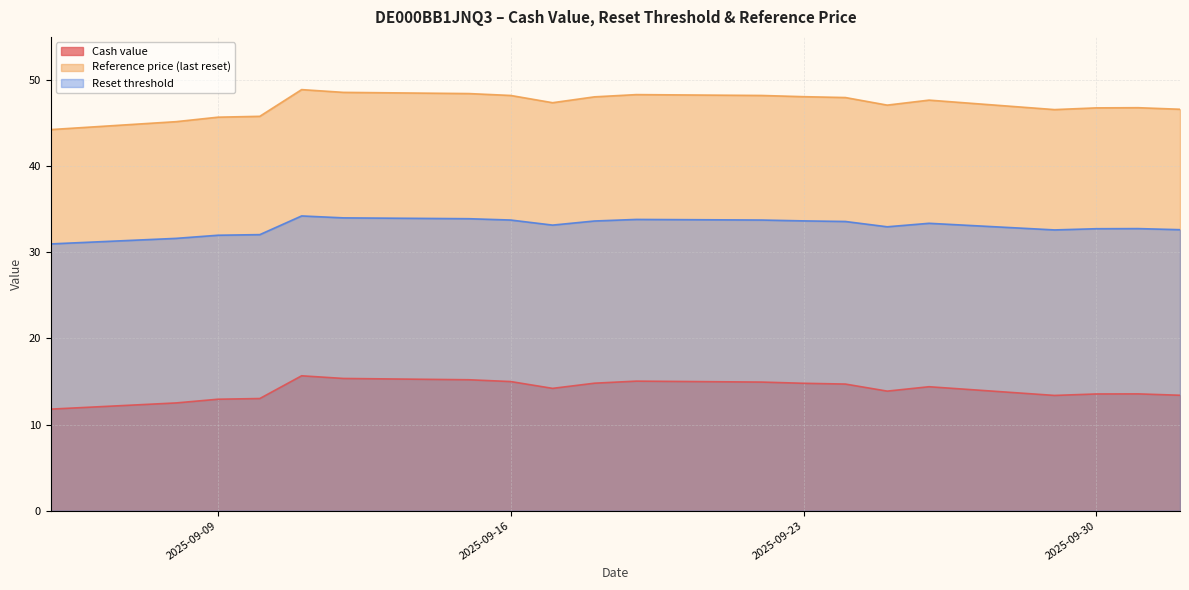

Which category has the highest value in the Cash value series?

2025-09-11